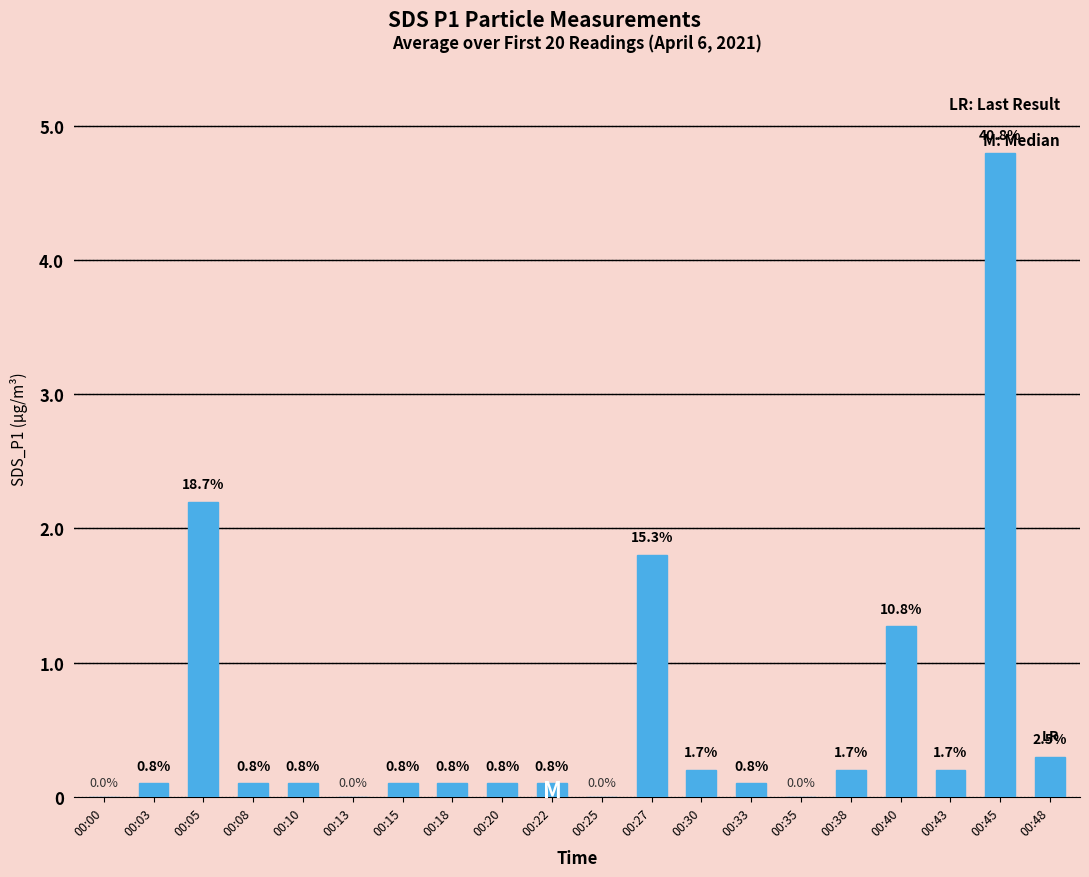

Are the bars horizontal?

No